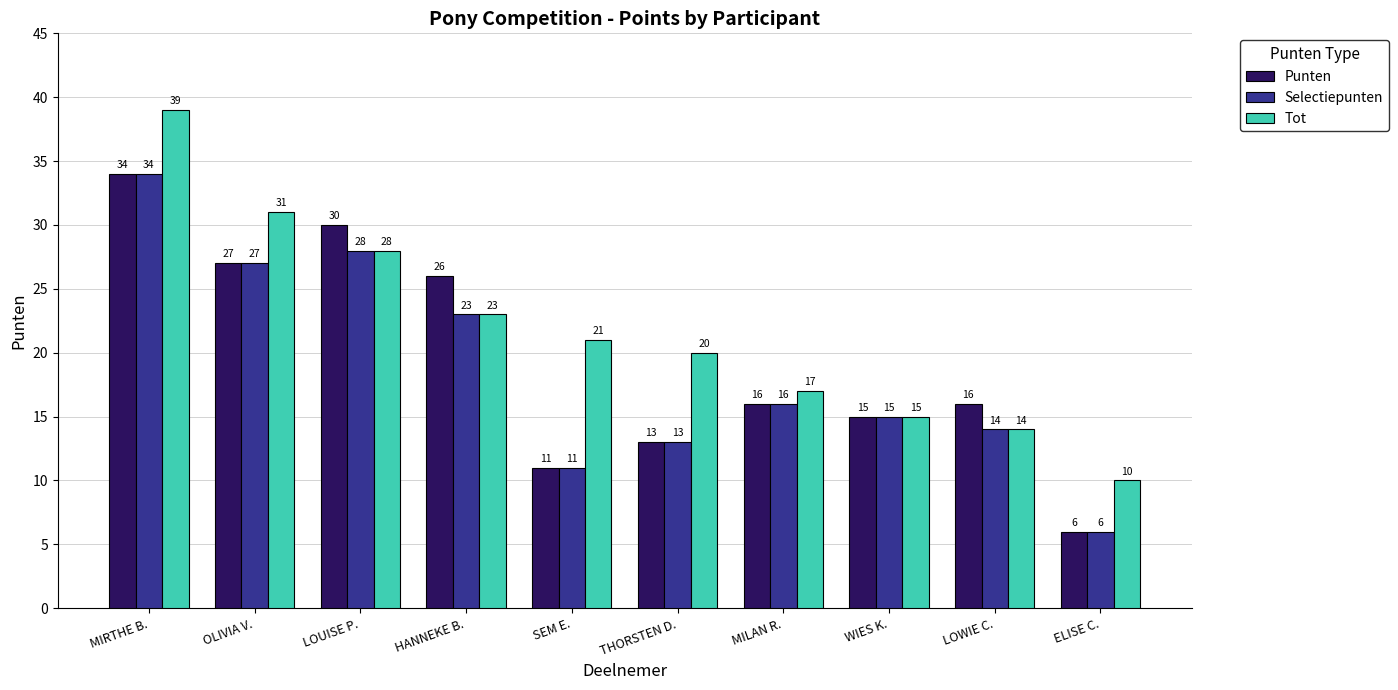

At which category is the sum across all series the highest?

MIRTHE B.